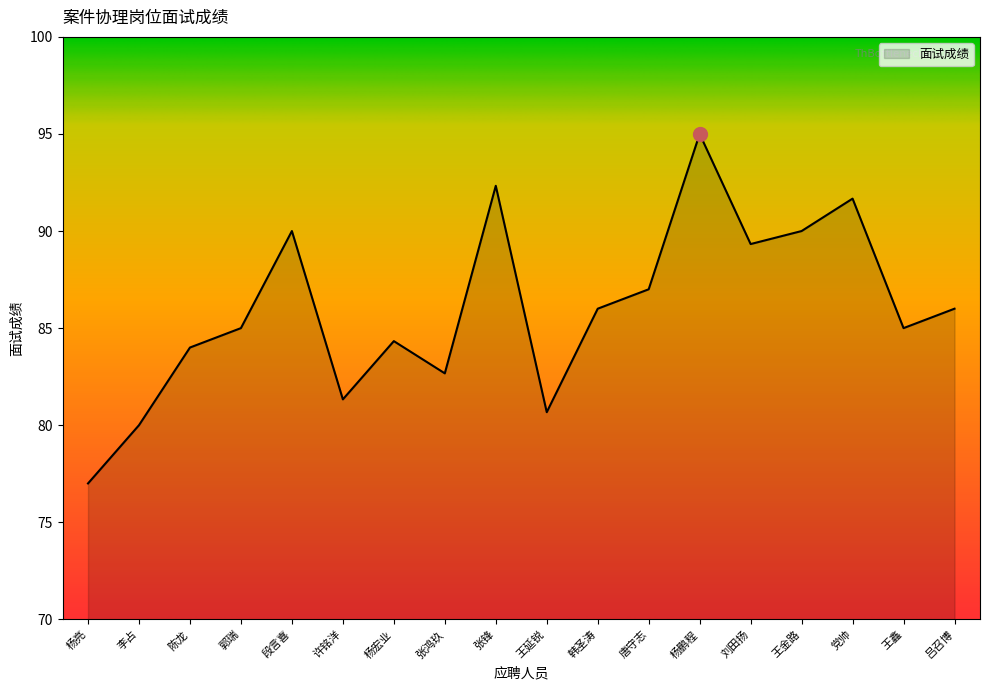

What is the difference between the maximum and second lowest values?

15.0